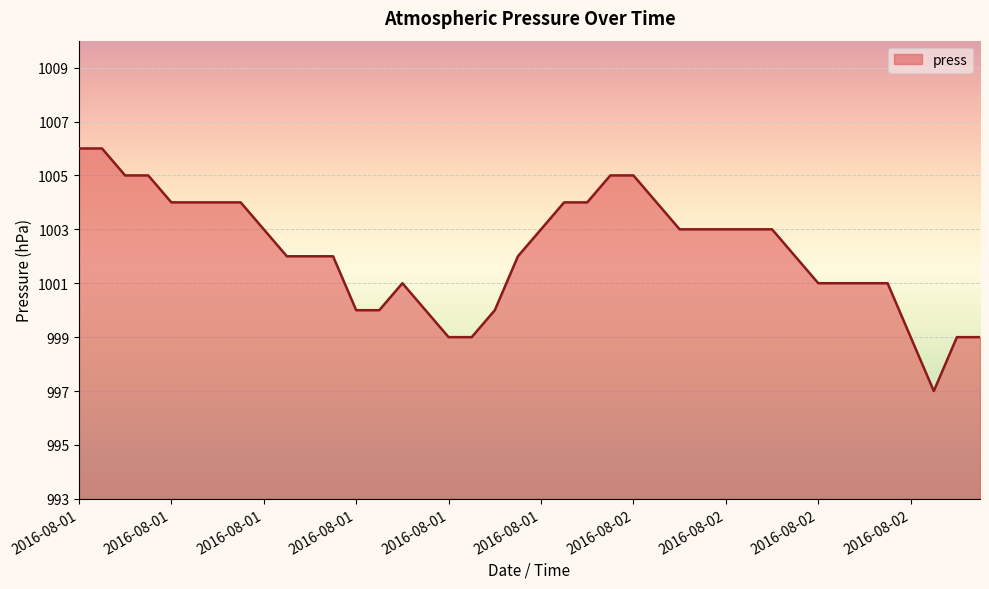

How many lines are shown in the chart?

1